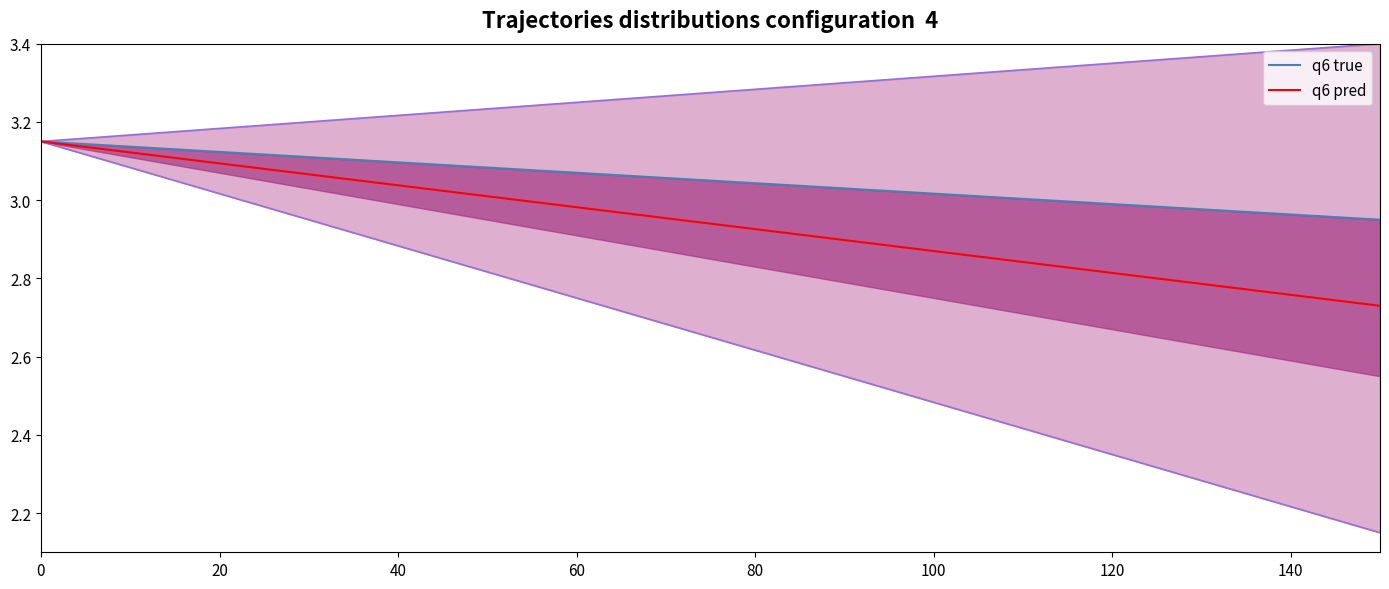

True or false: q6 pred has more than 2 interior local peaks.

False